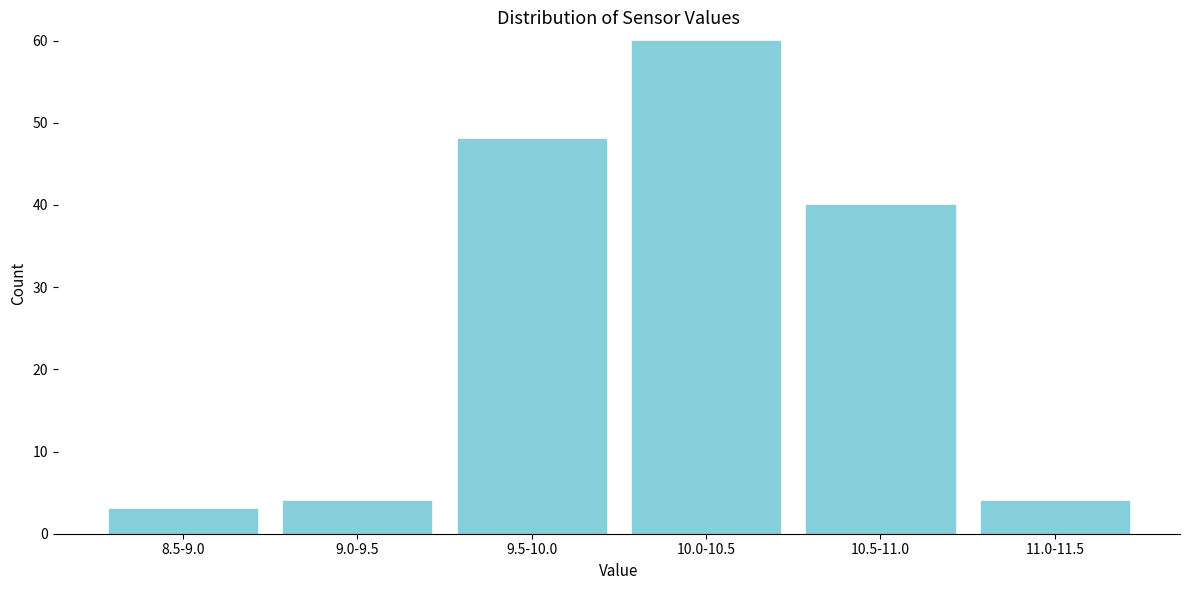

Reading left to right, transcribe all the data shown in this chart.

3	4	48	60	40	4